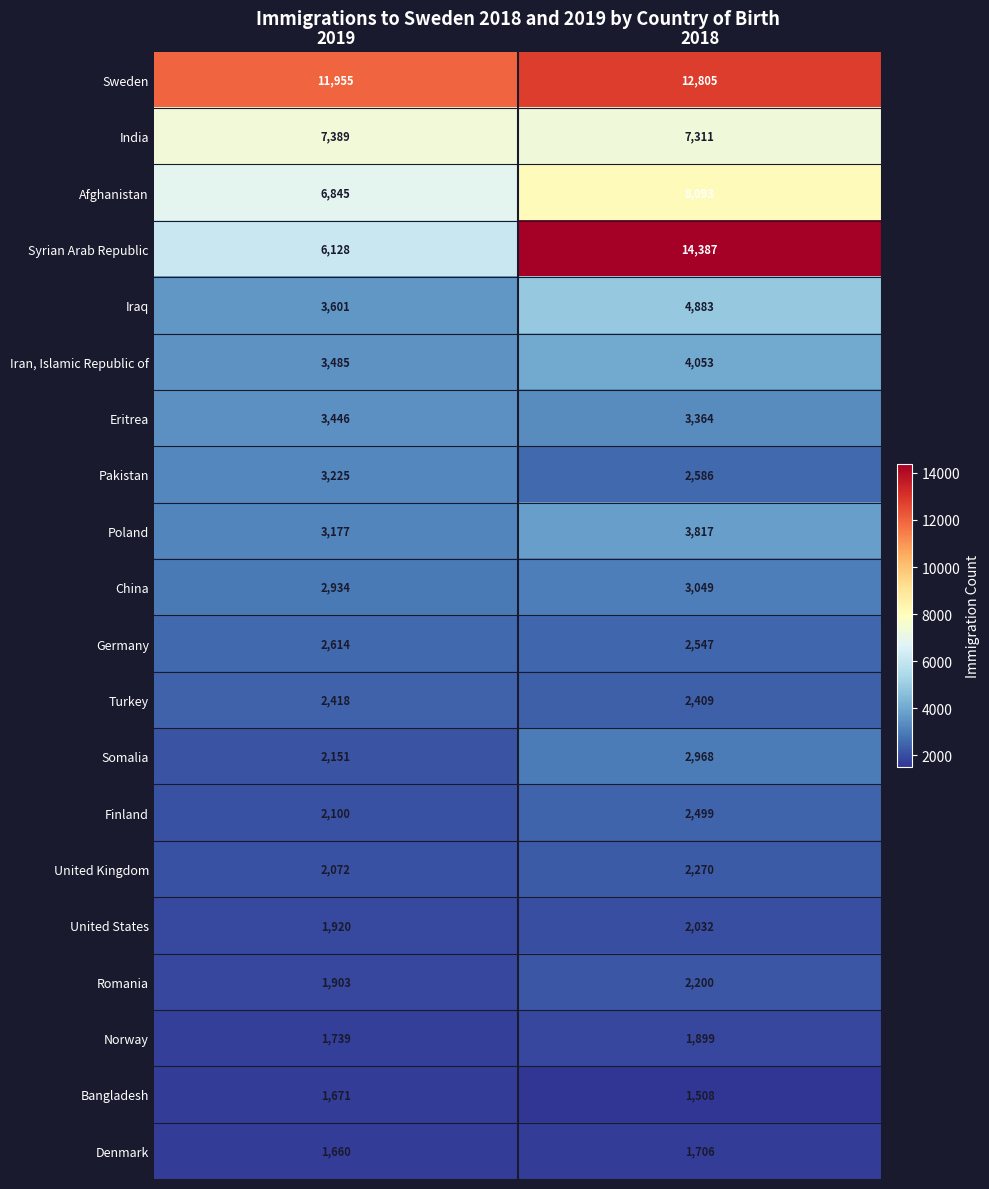

What is the difference between the Pakistan values at 2018 and 2019?

639